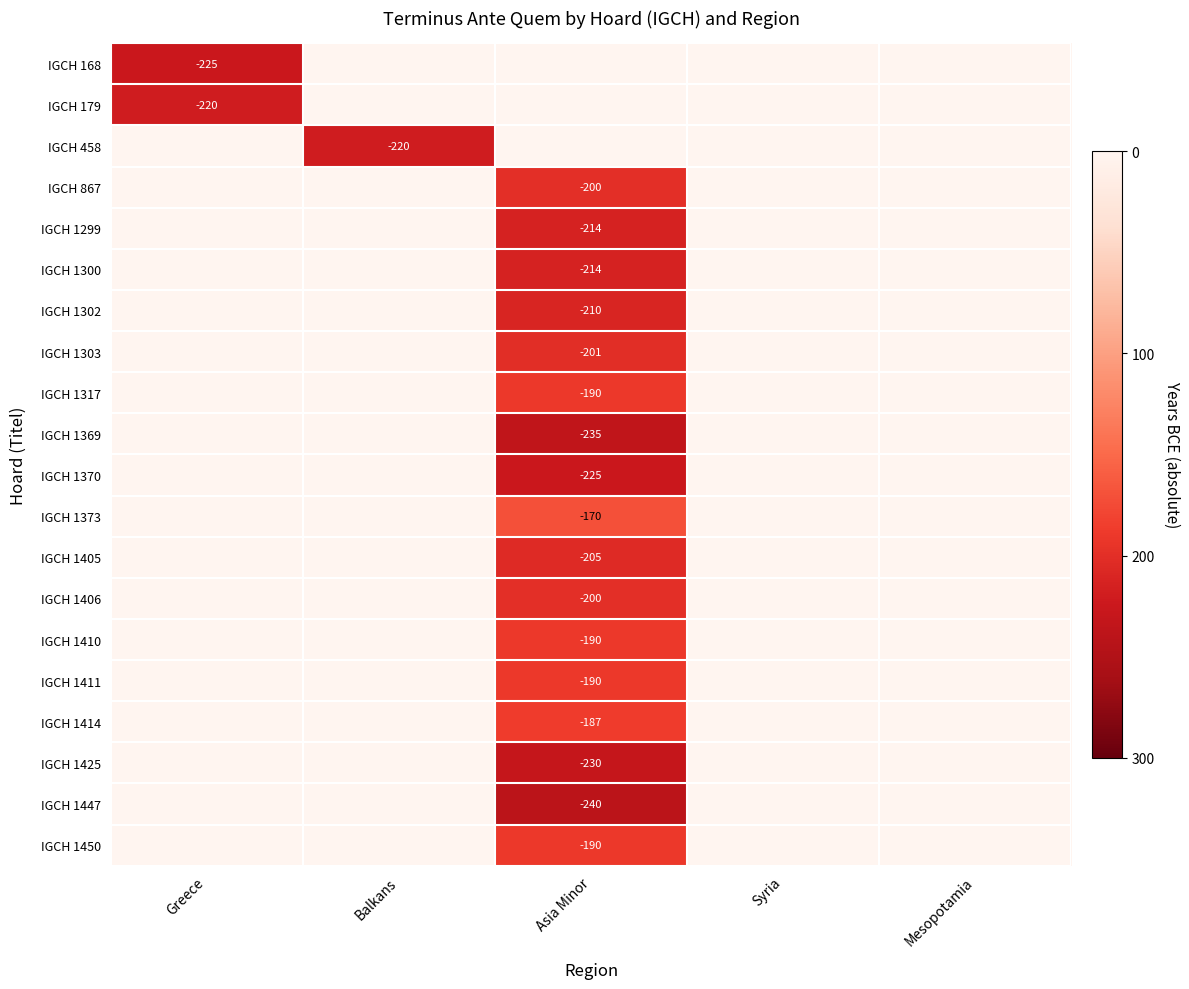

How many series are shown in this chart?

20